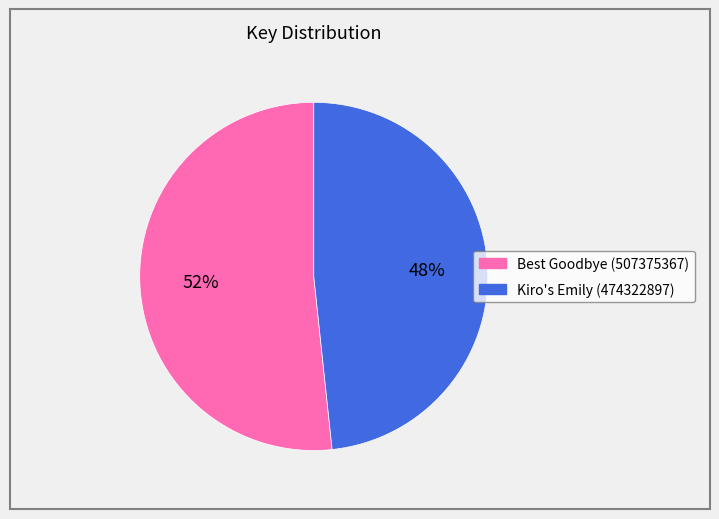

The Kiro's Emily (474322897) slice represents 43% of the pie. True or false?

False